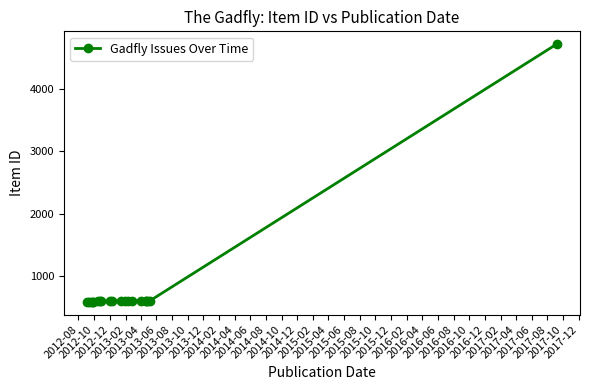

What is the difference between the maximum and minimum values?

4128